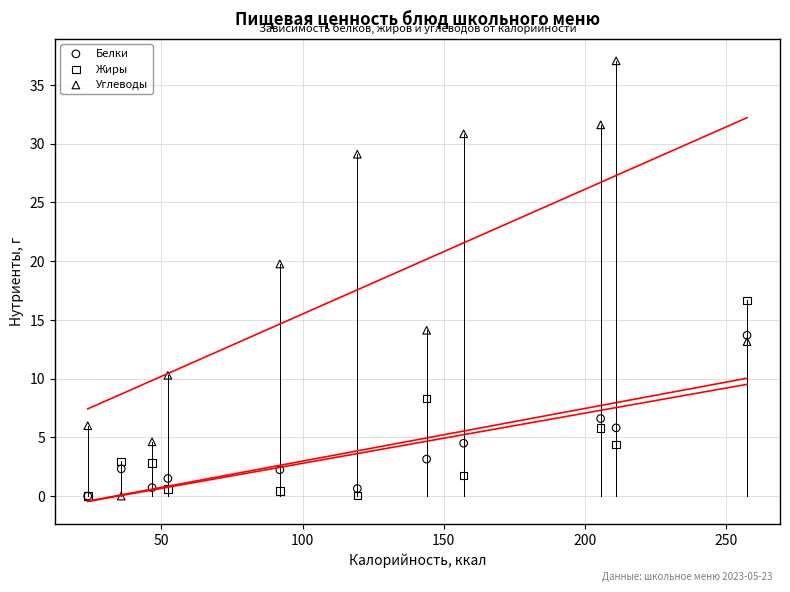

Across all series, what Y value is closest to 18?

16.7